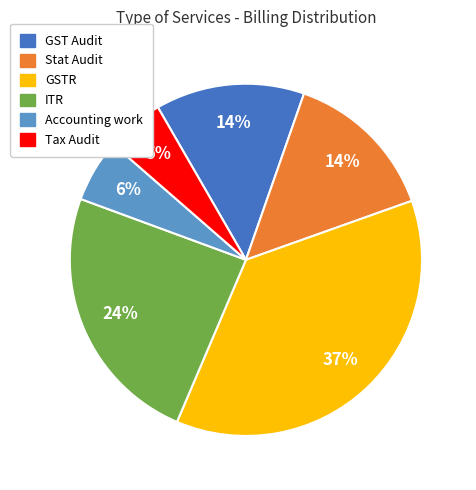

True or false: GST Audit accounts for 27% of the total.

False